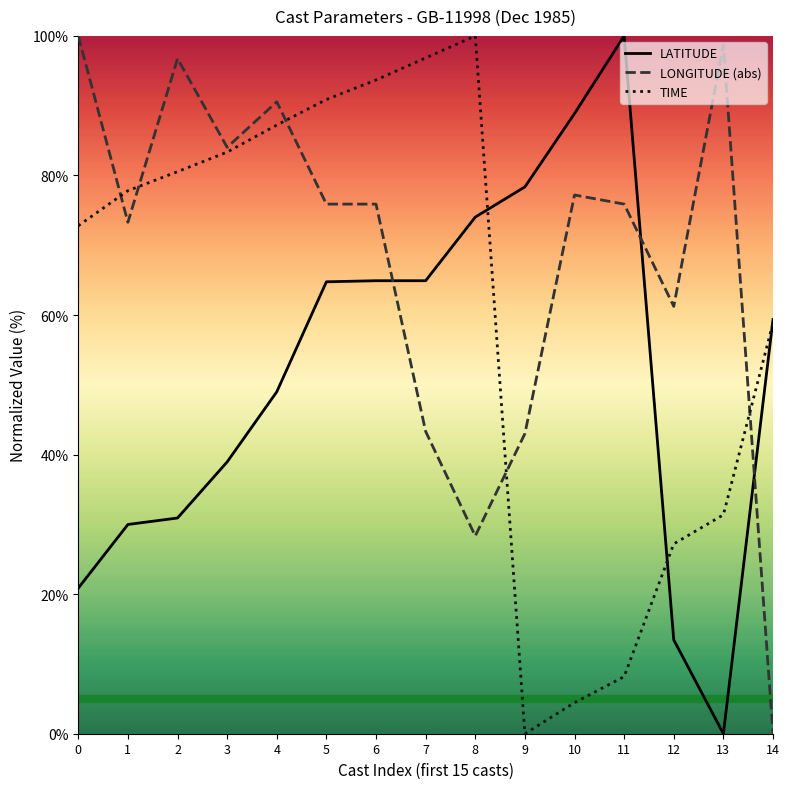

What is the maximum value shown in the chart?

100.0